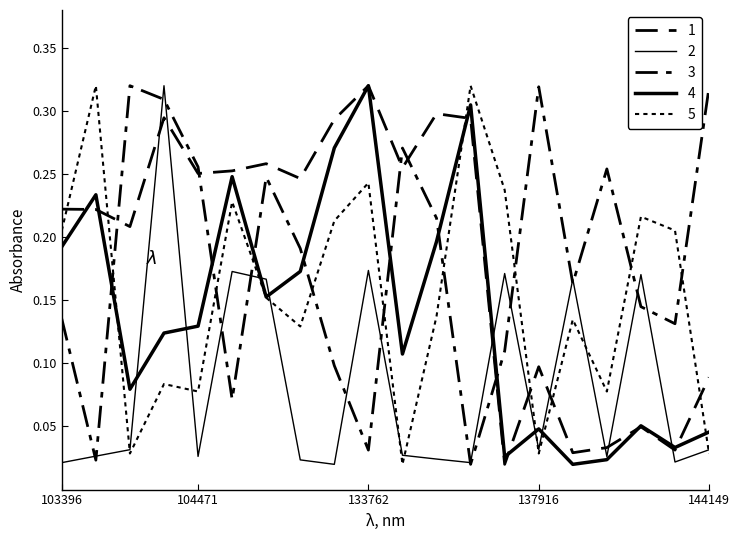

How many lines are shown in the chart?

5